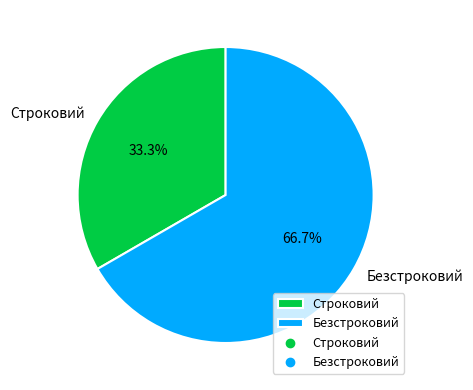

Rank the categories by value from highest to lowest.

Безстроковий, Строковий